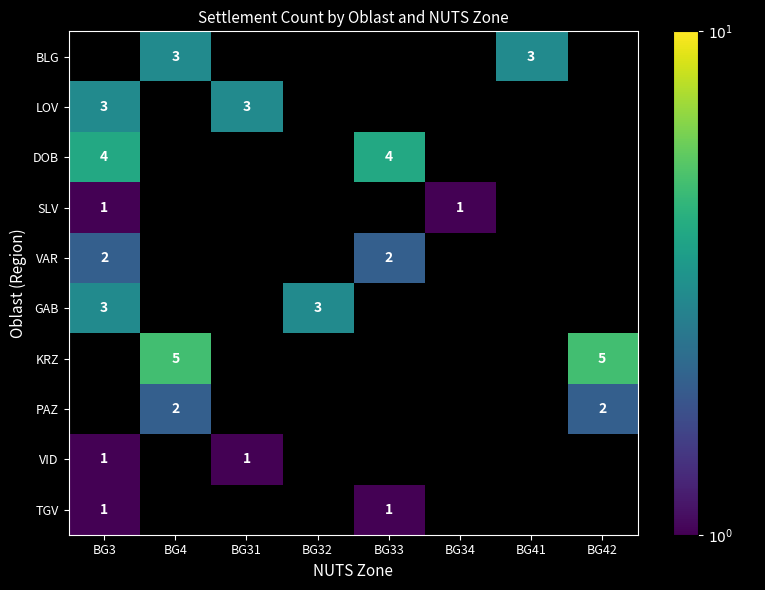

How many values in LOV are above zero?

2